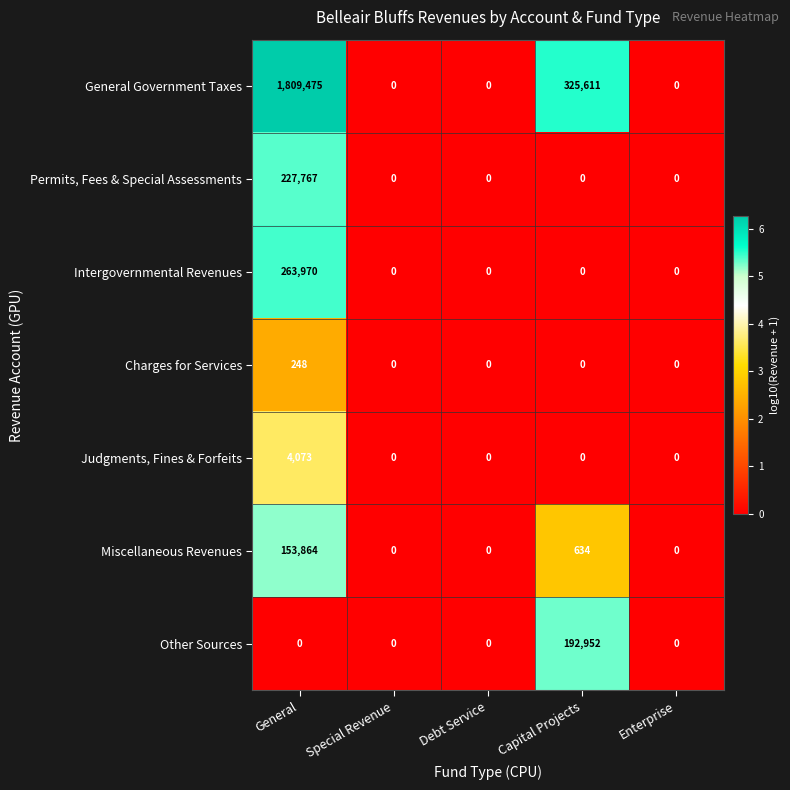

How many series are shown in this chart?

7